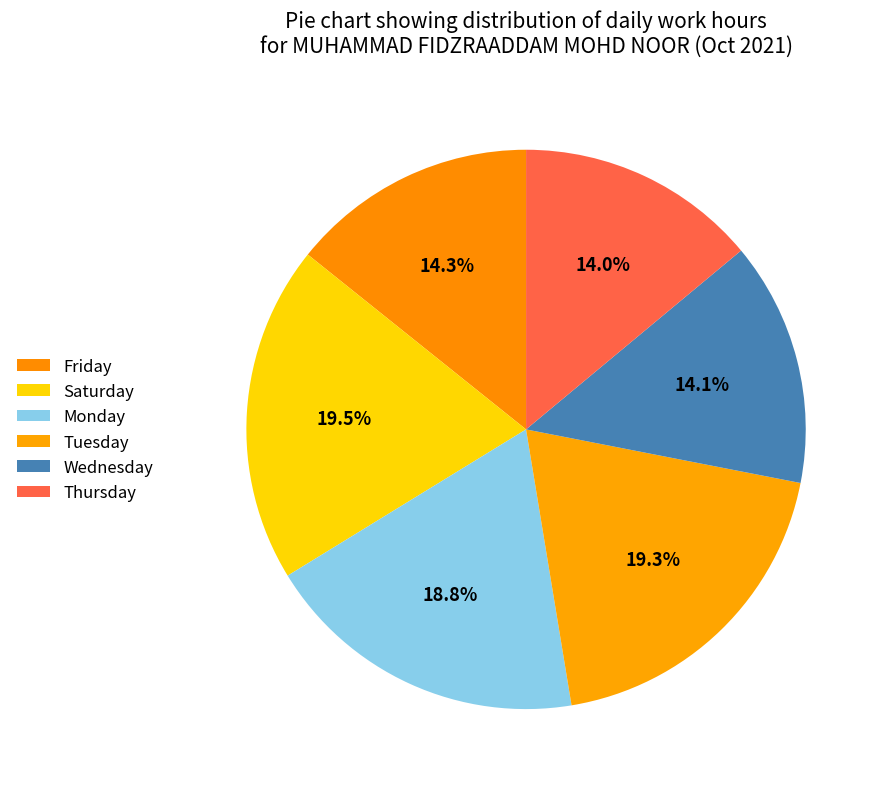

How many slices are in this pie chart?

6